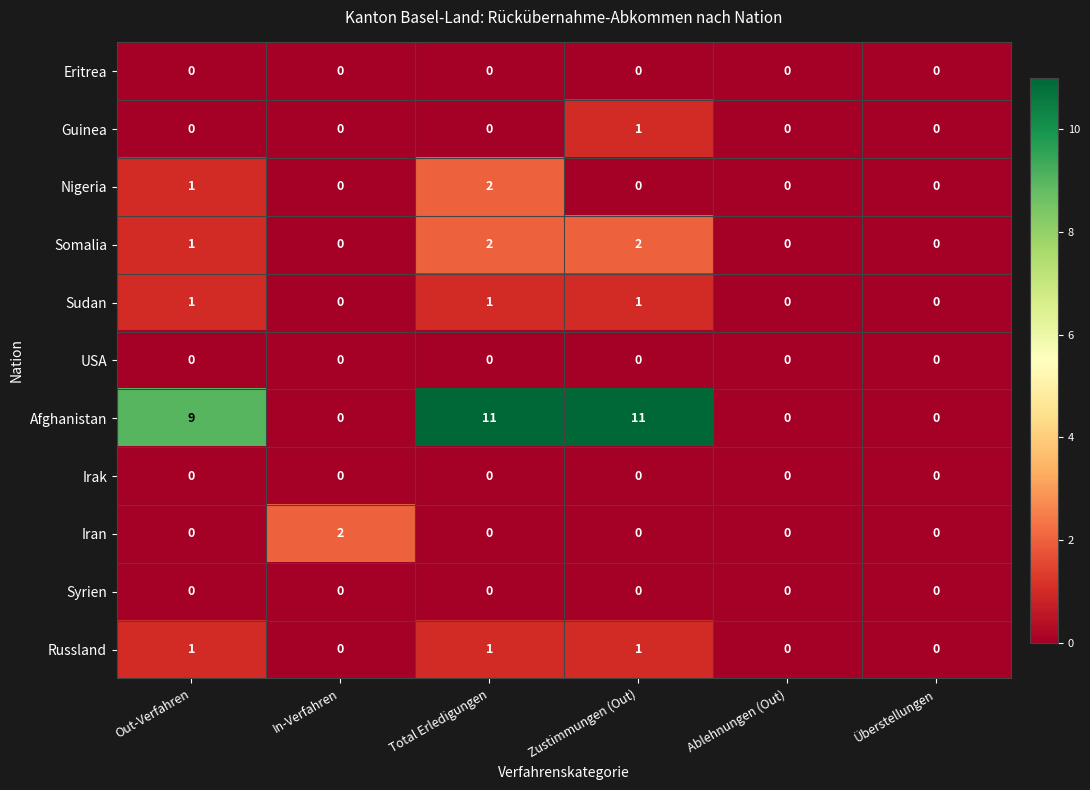

What is the sum of the Afghanistan values at Überstellungen and Total Erledigungen?

11